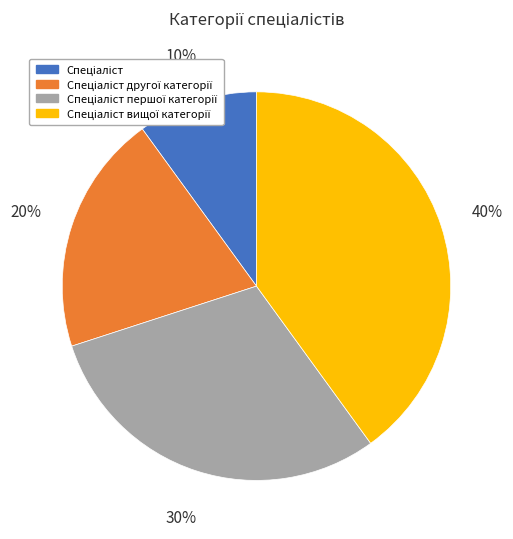

To the nearest percent, what is the difference between the largest and smallest slice percentages?

30%